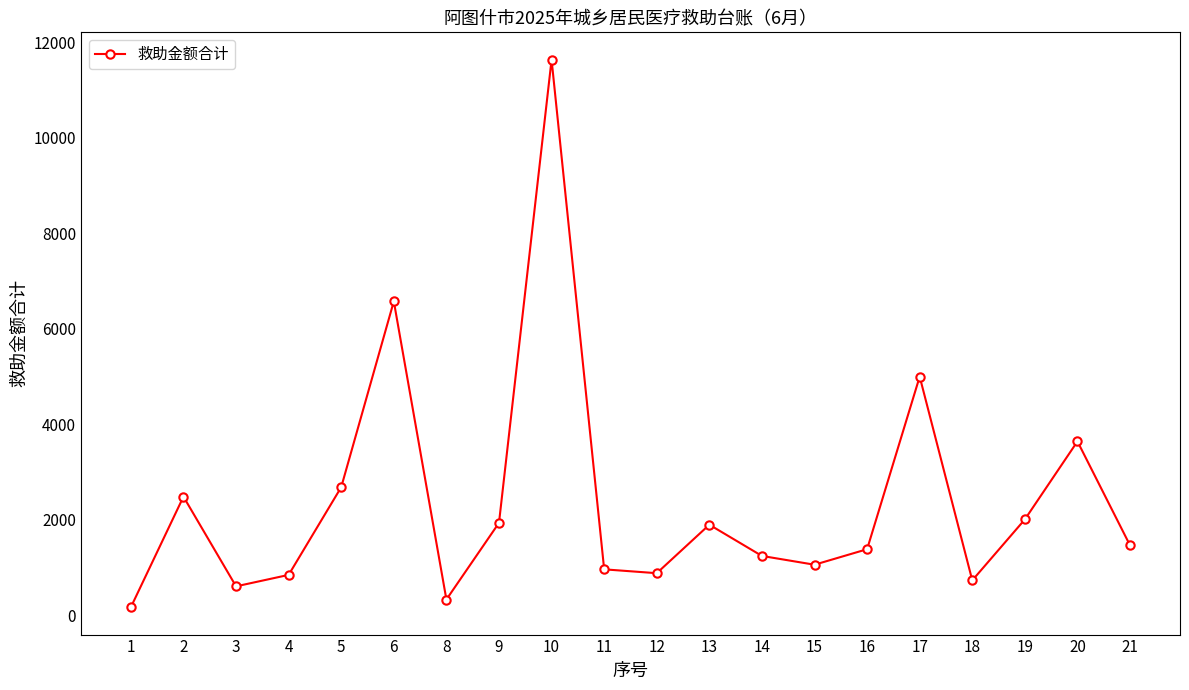

What is the sum of the values at 8 and 10?

11954.7